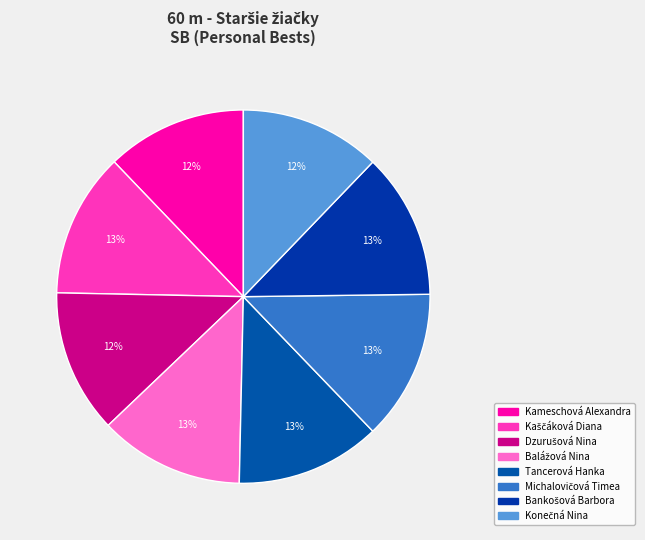

How many slices are in this pie chart?

8